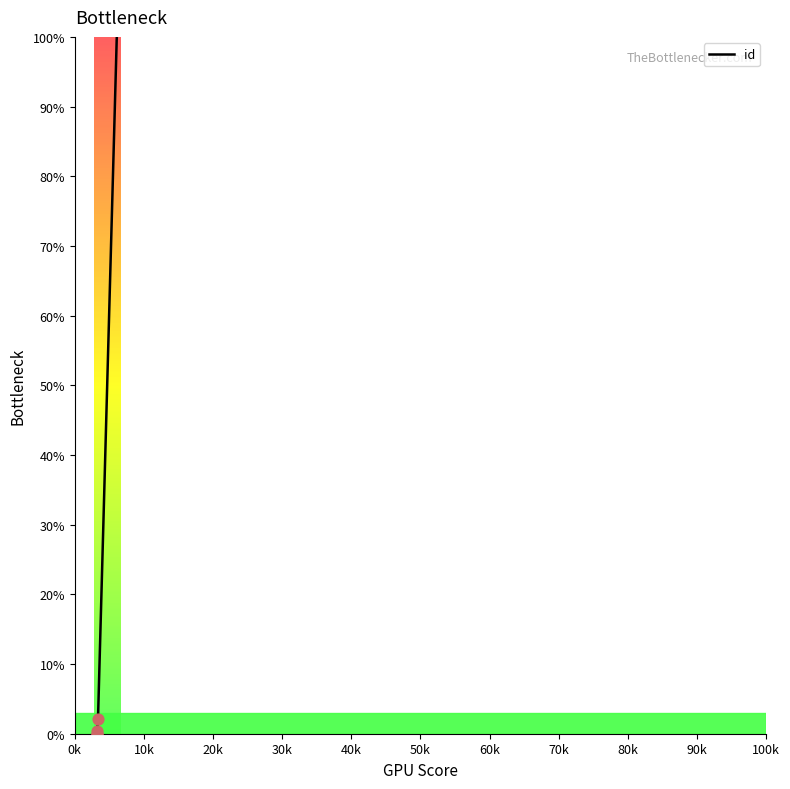

What is the ratio of the value at 70k to the value at 60k?

1.0